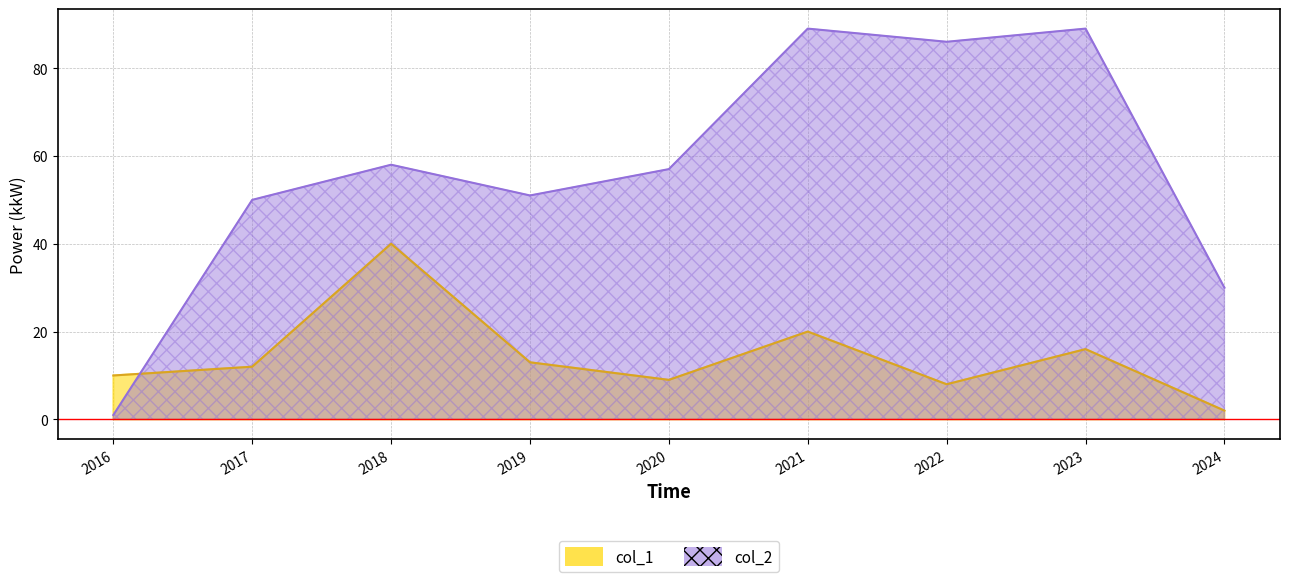

At which category is the sum across all series the highest?

2021